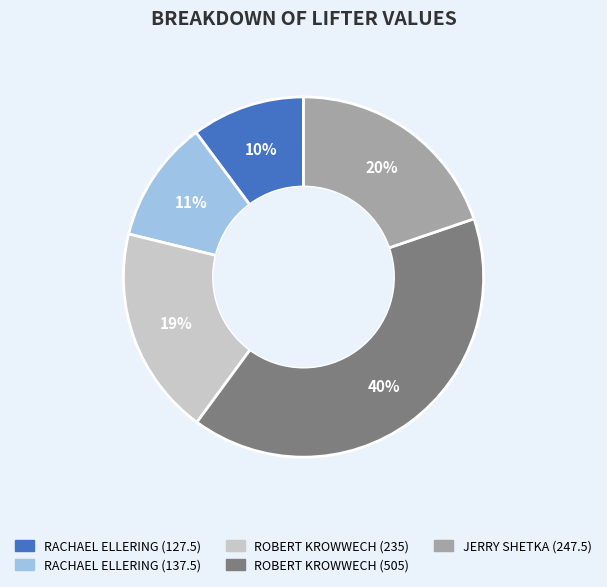

Is there a majority slice in this chart?

No